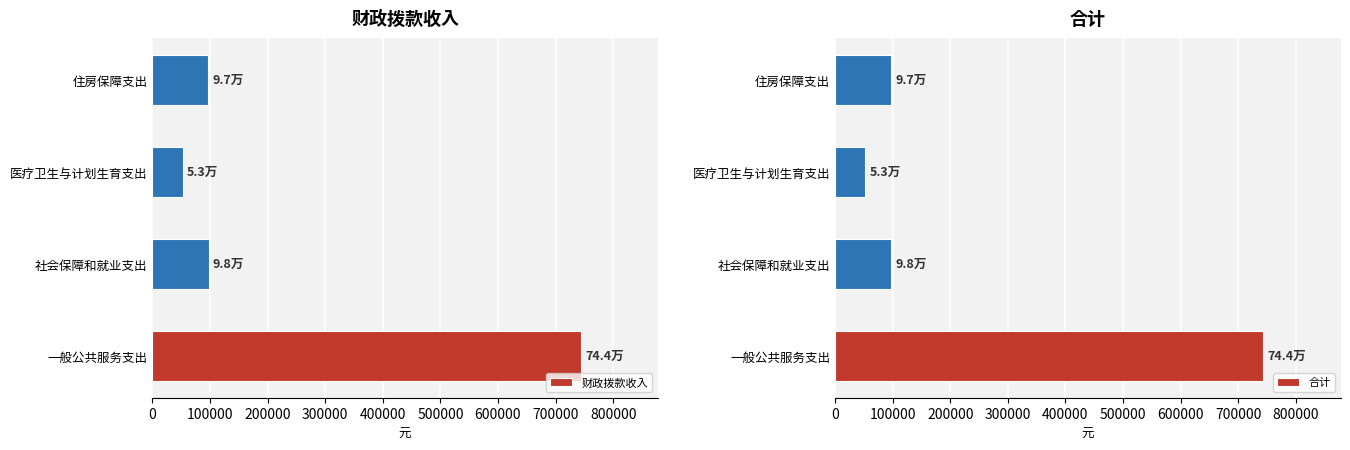

Count the number of categories in the chart.

4